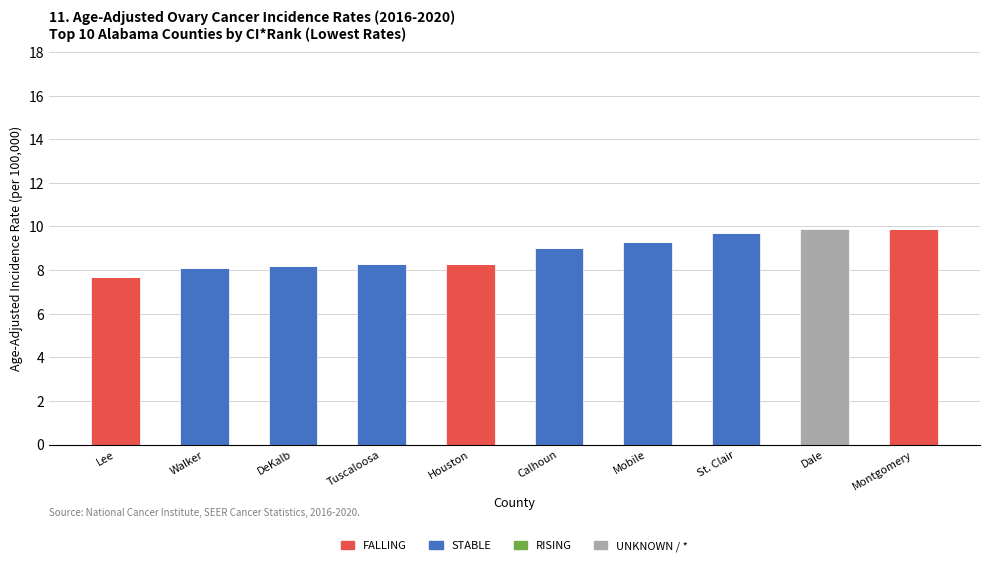

Are the bars grouped side by side (vs. stacked)?

No